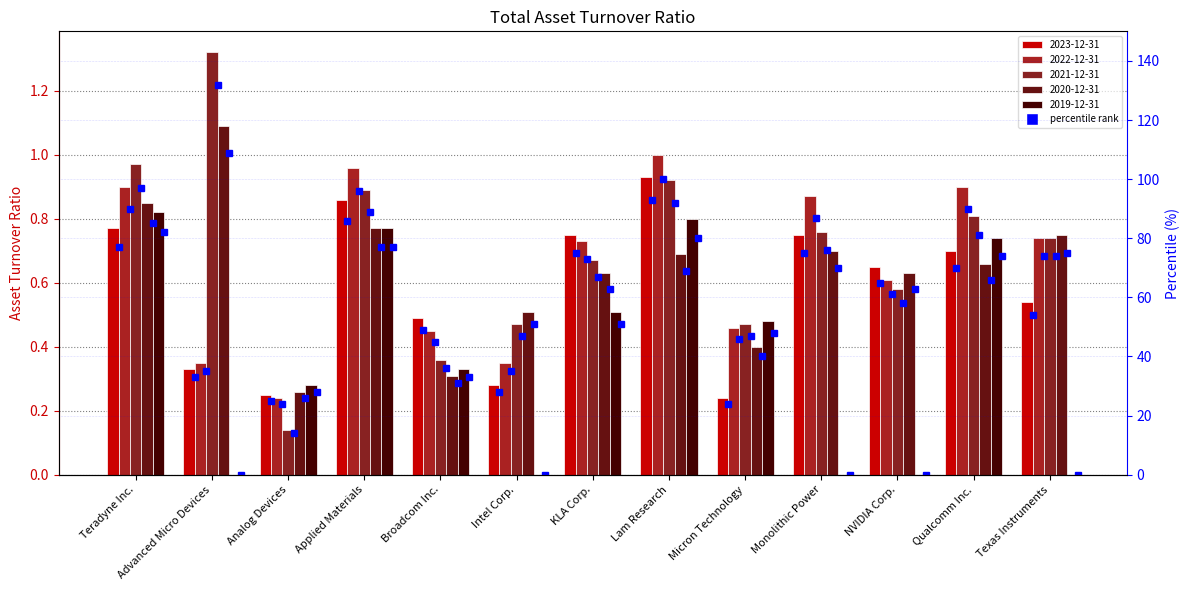

What is the label of the 7th bar from the right?

KLA Corp.